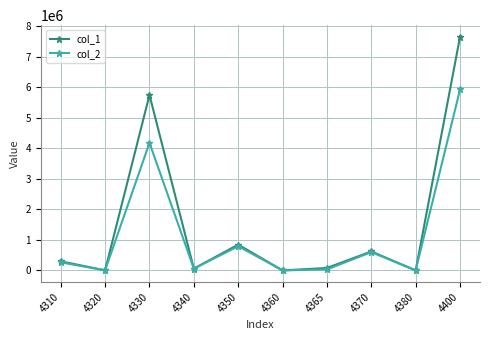

Does the chart have visible grid lines?

Yes